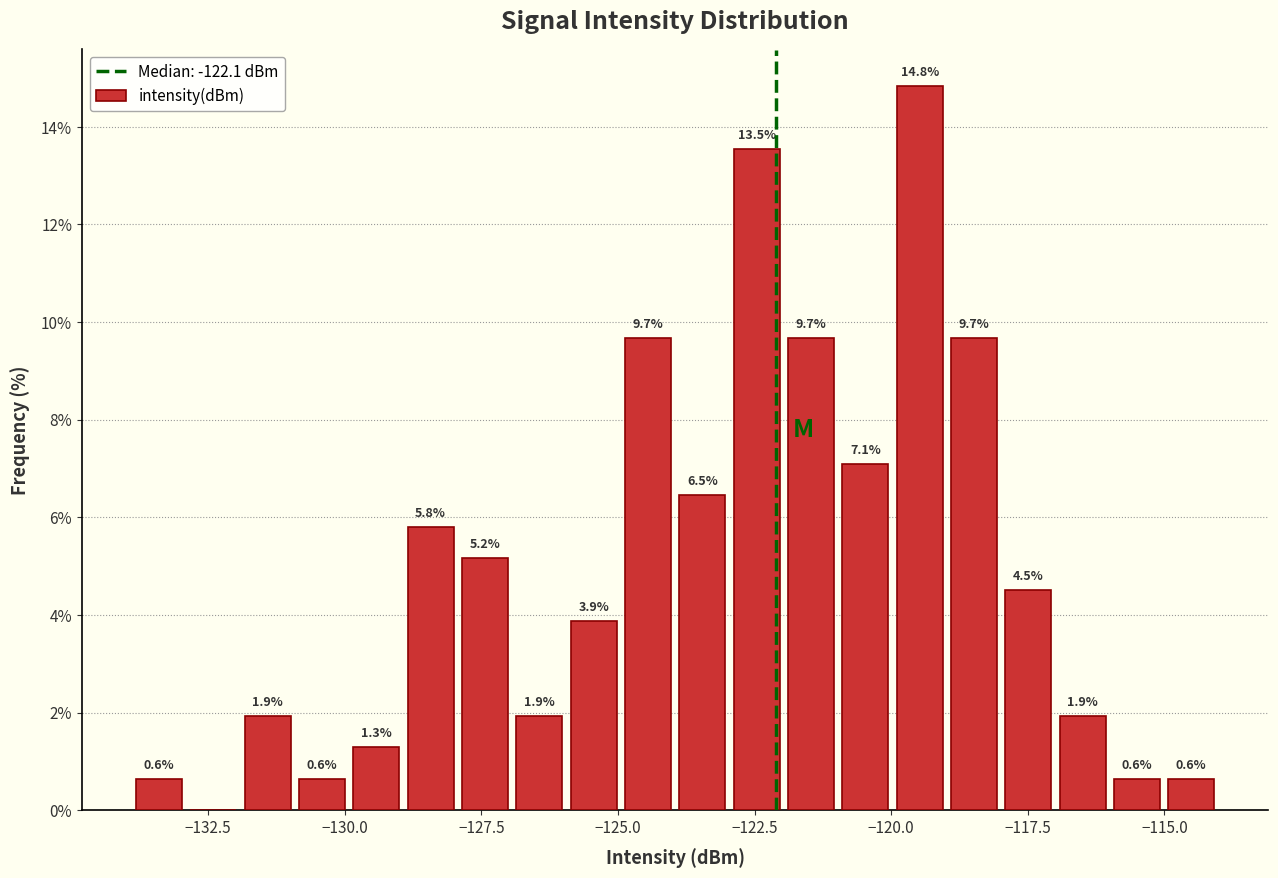

Around what value on the x-axis is the tallest bar? Give the approximate position of its centre, as read against the axis.

-119.5